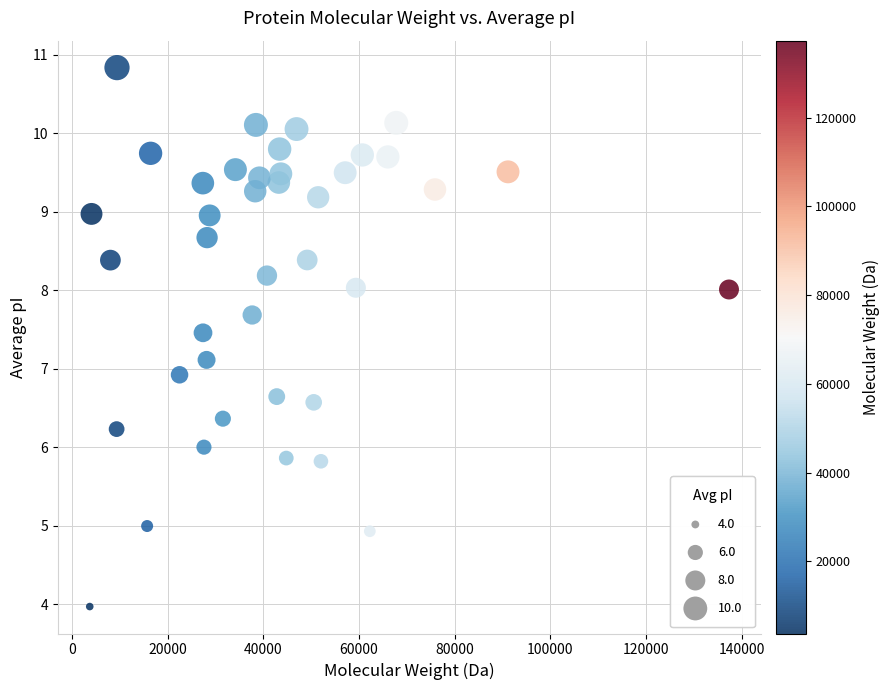

What is the range of Y values (max minus min)?

6.9